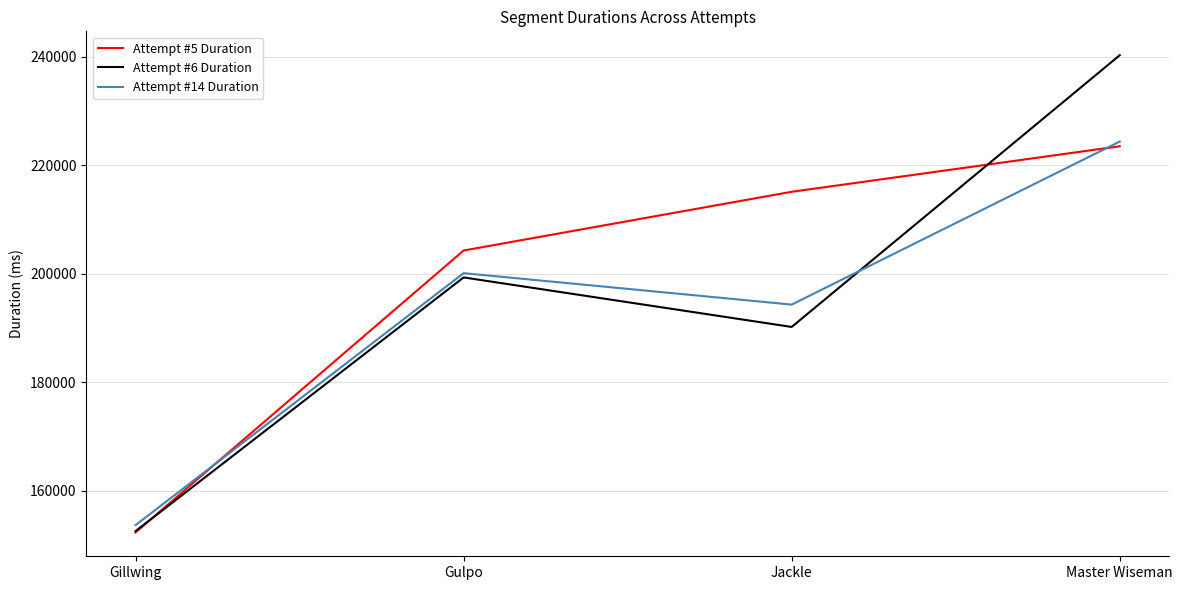

Count the Attempt #6 Duration values in the range 190190 to 240256.

3